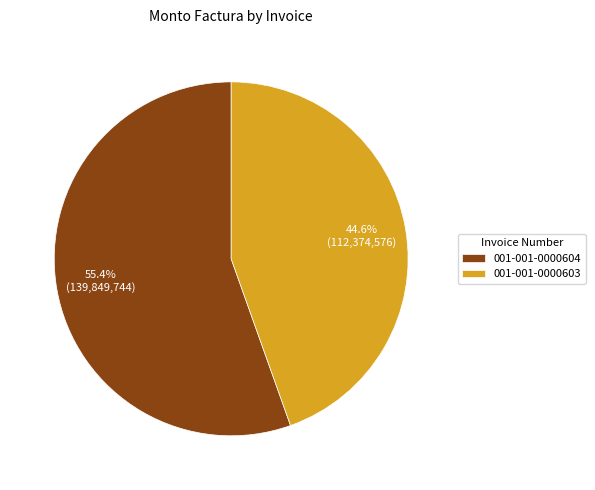

Combined, what portion of the pie is 001-001-0000604 and 001-001-0000603?

100.0%